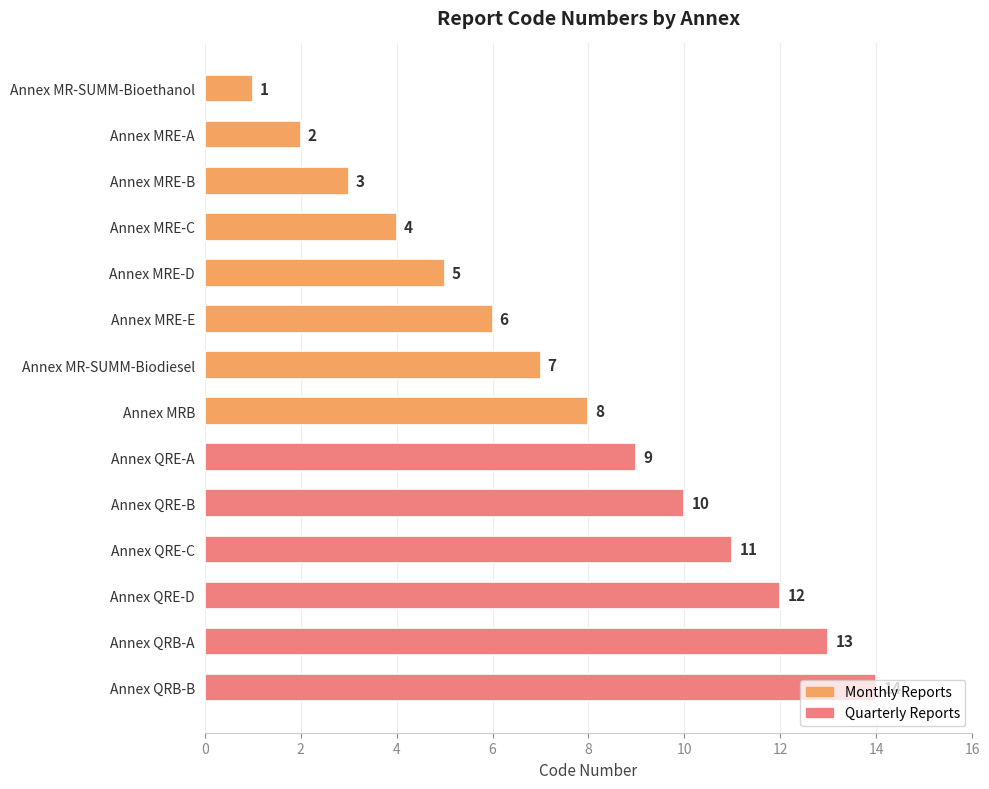

Is it true that the value at Annex MRE-B is 3?

True